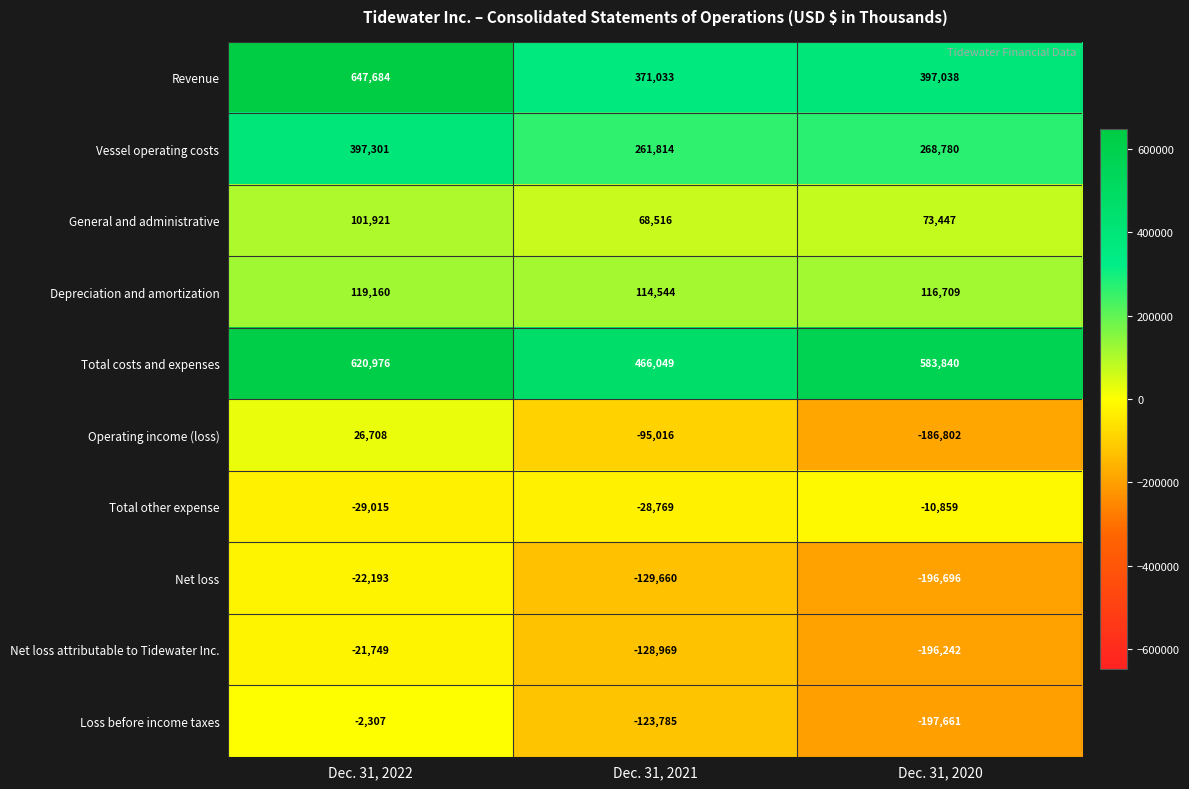

Which series has the largest total across all categories?

Total costs and expenses